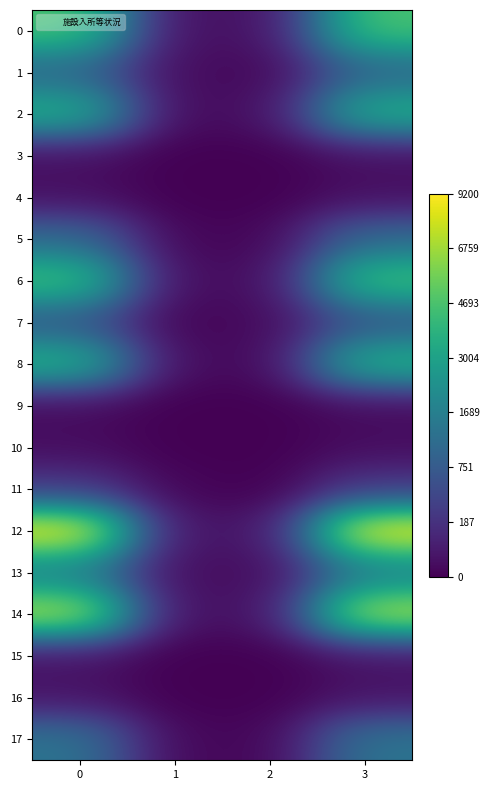

At which category does the chart reach its minimum across all series?

1